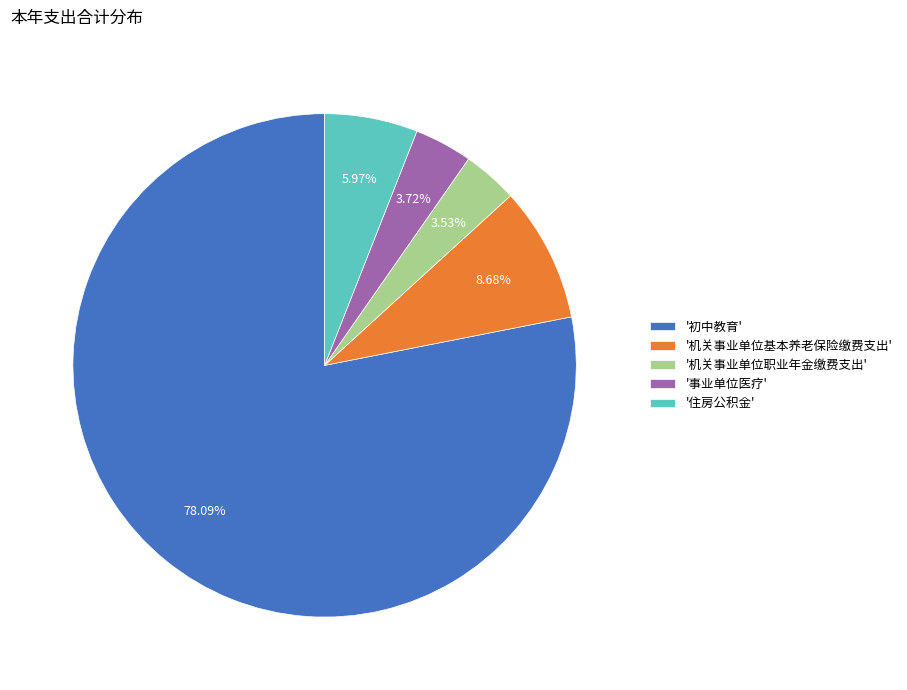

Does any single category account for the majority?

Yes